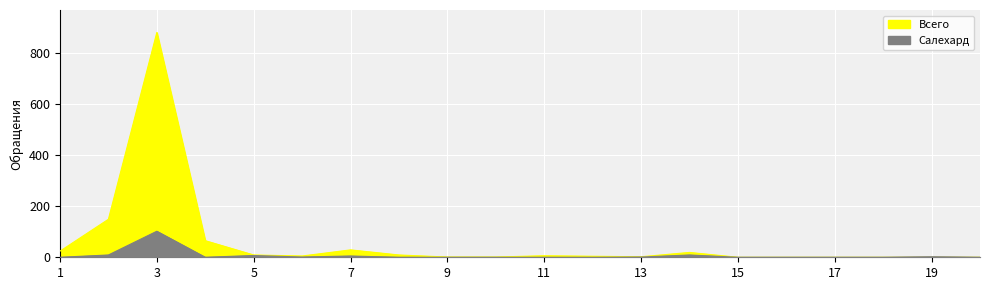

True or false: Салехард and Всего intersect in this chart.

False